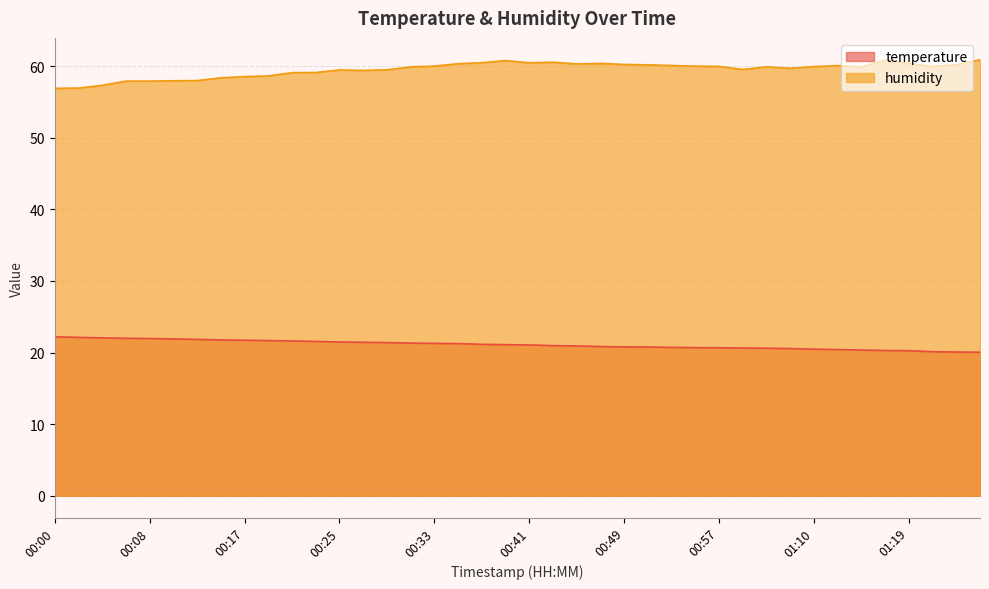

What are all the series names shown in the legend?

temperature, humidity